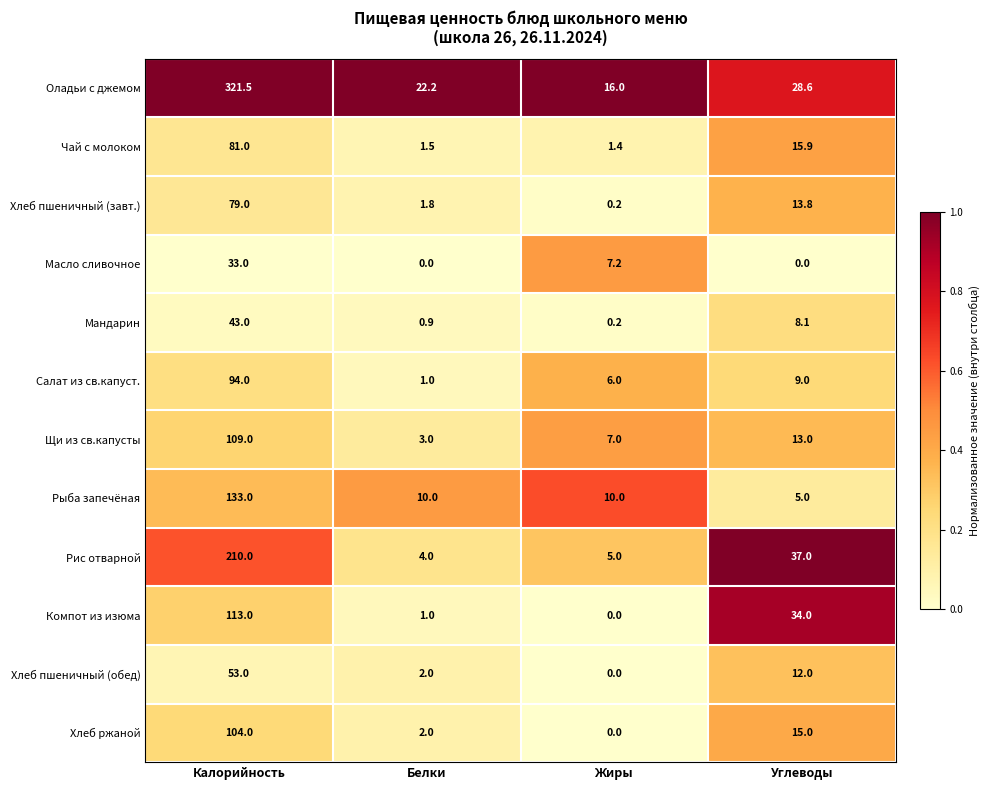

Between Жиры and Углеводы, which series saw the biggest shift?

Компот из изюма